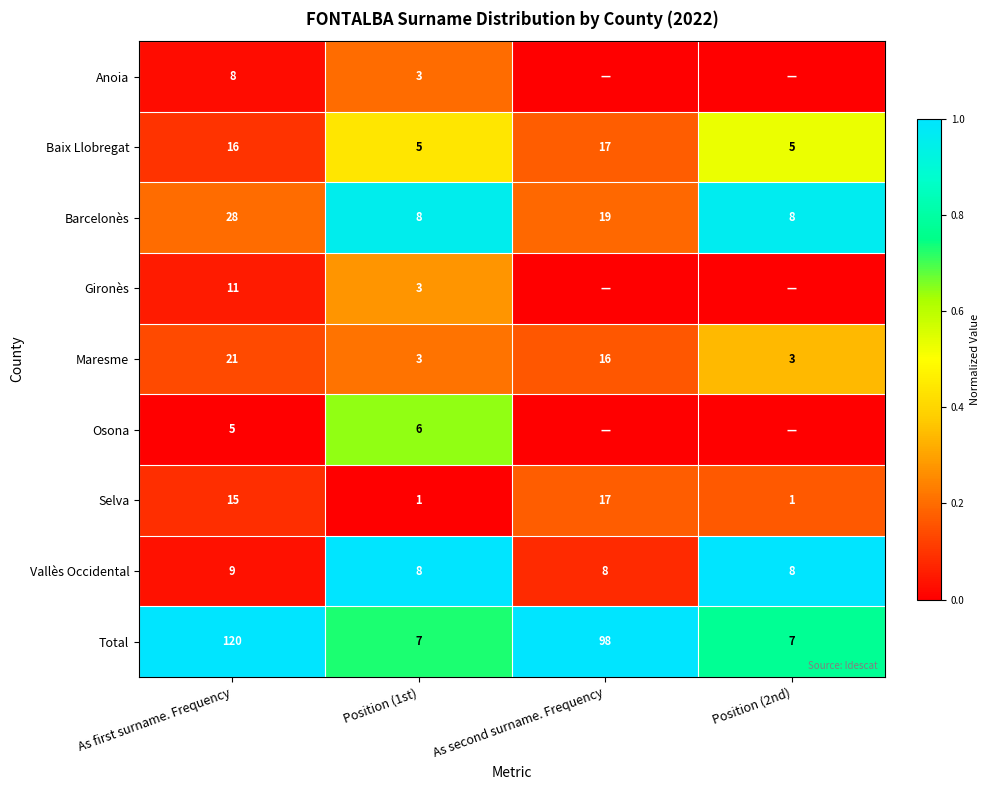

How many categories are shown in the chart?

4